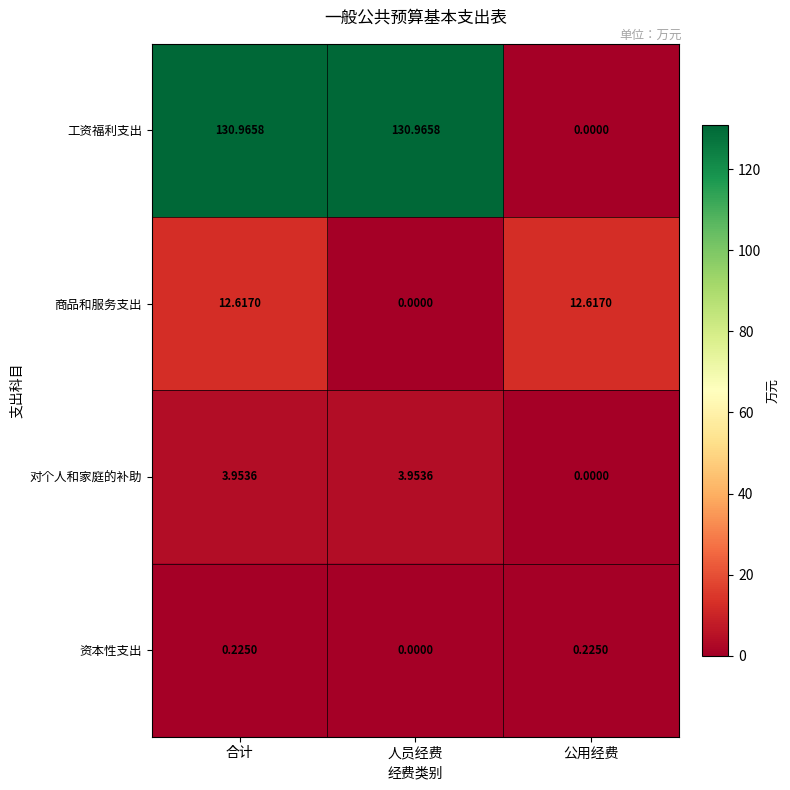

Which category has the lowest value in the 对个人和家庭的补助 series?

公用经费